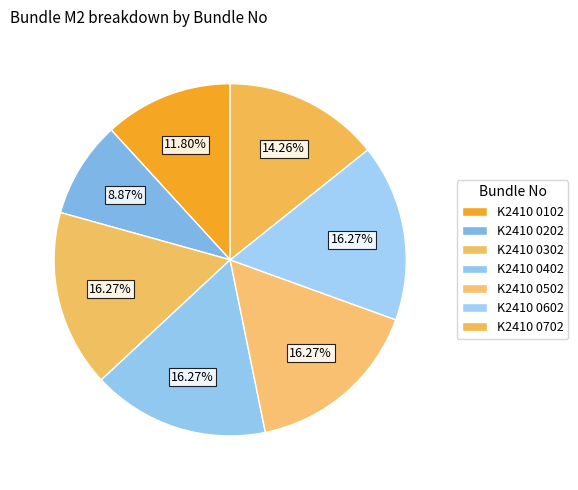

Does any single category account for the majority?

No